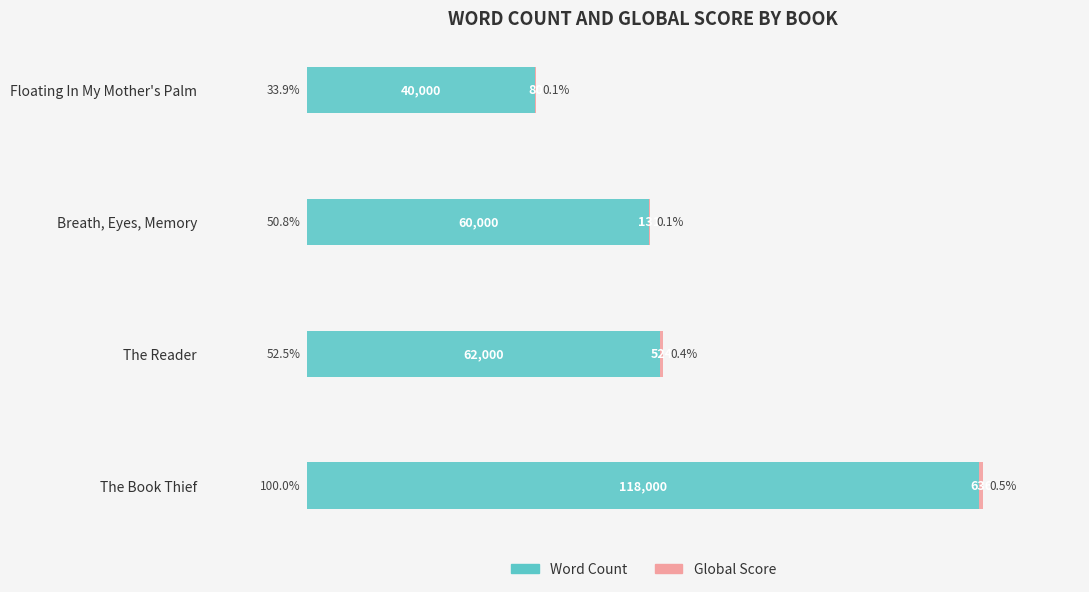

Is it true that Word Count equals 28.5 at The Reader?

False